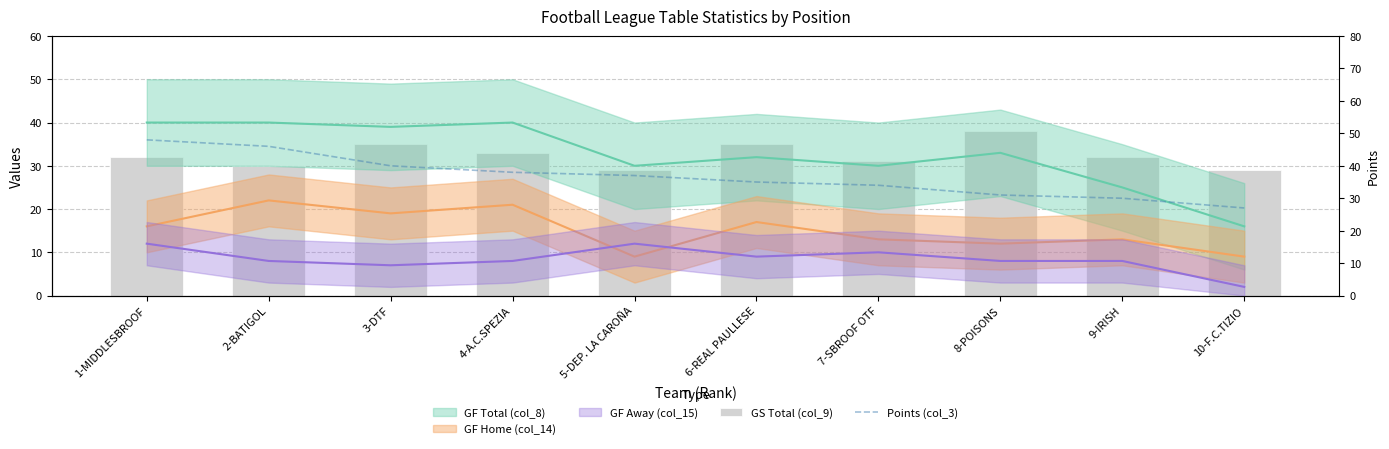

Between 1-MIDDLESBROOF and 9-IRISH, which series saw the biggest shift?

Points (col_3)